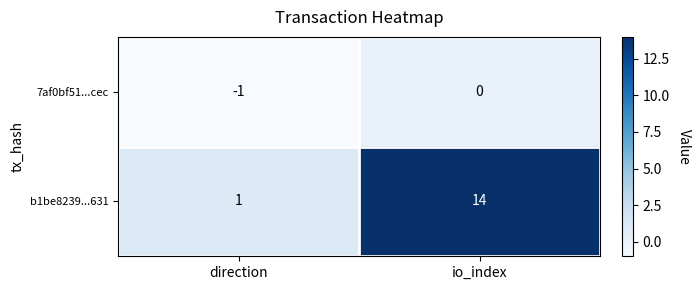

Reading left to right, what are all the values shown in this chart?

7af0bf51...cec: direction=-1	io_index=0
b1be8239...631: direction=1	io_index=14